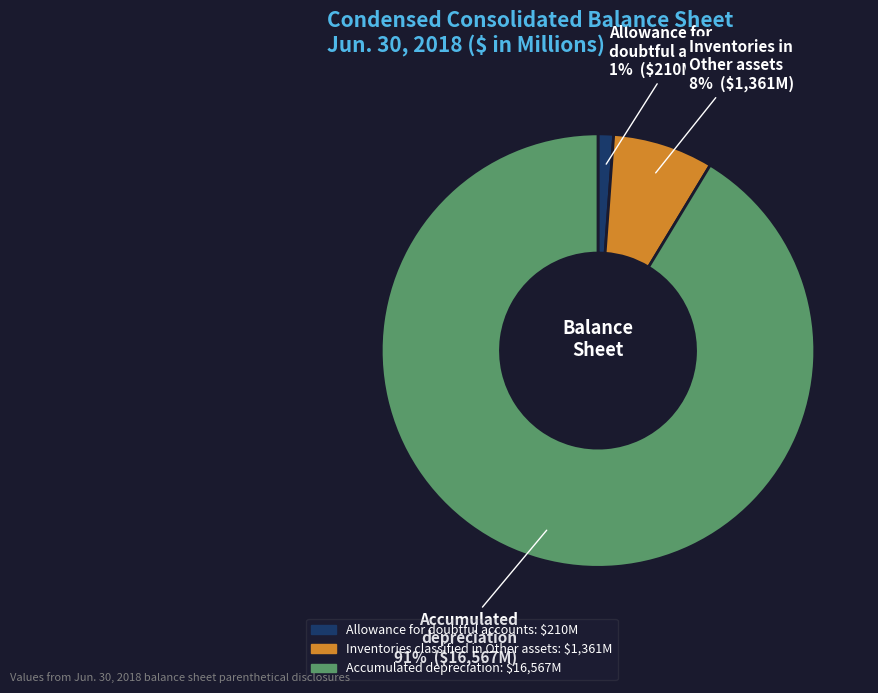

To the nearest percent, what is the average slice percentage?

33%